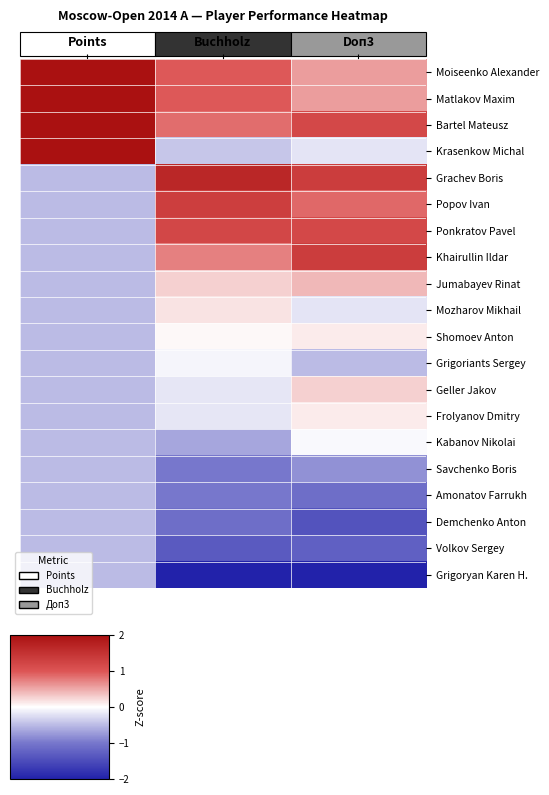

Rank the series at Buchholz from lowest to highest value.

Grigoryan Karen H., Volkov Sergey, Demchenko Anton, Savchenko Boris, Amonatov Farrukh, Kabanov Nikolai, Krasenkow Michal, Geller Jakov, Frolyanov Dmitry, Grigoriants Sergey, Shomoev Anton, Mozharov Mikhail, Jumabayev Rinat, Khairullin Ildar, Bartel Mateusz, Moiseenko Alexander, Matlakov Maxim, Ponkratov Pavel, Popov Ivan, Grachev Boris